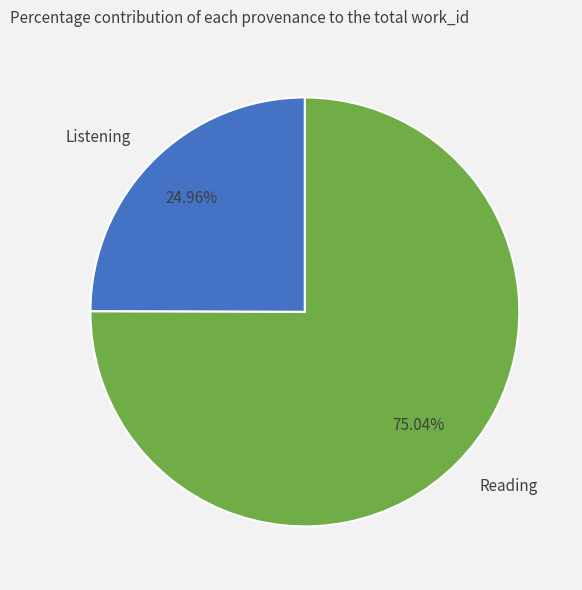

Is the sum of Reading and Listening greater than half?

Yes